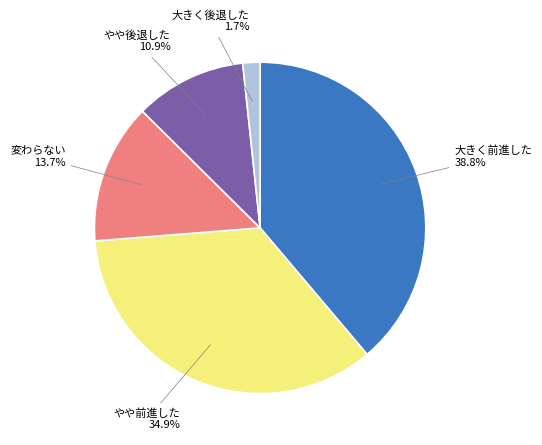

Which slice is the smallest?

大きく後退した